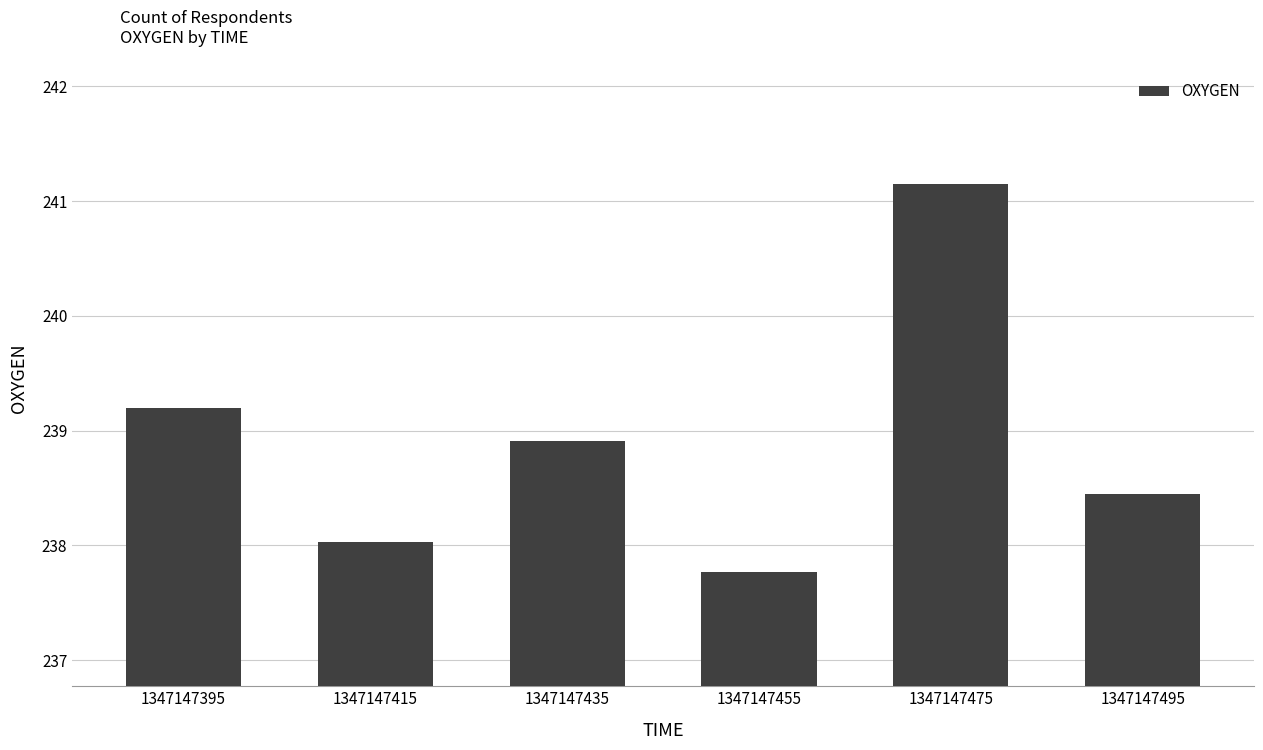

Does the chart contain any negative values?

No